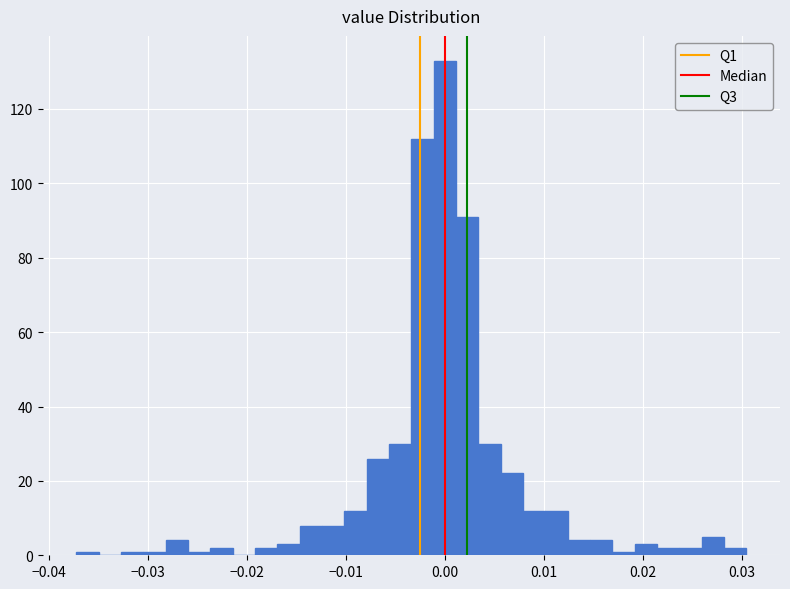

Around what value on the x-axis is the tallest bar? Give the approximate position of its centre, as read against the axis.

0.000